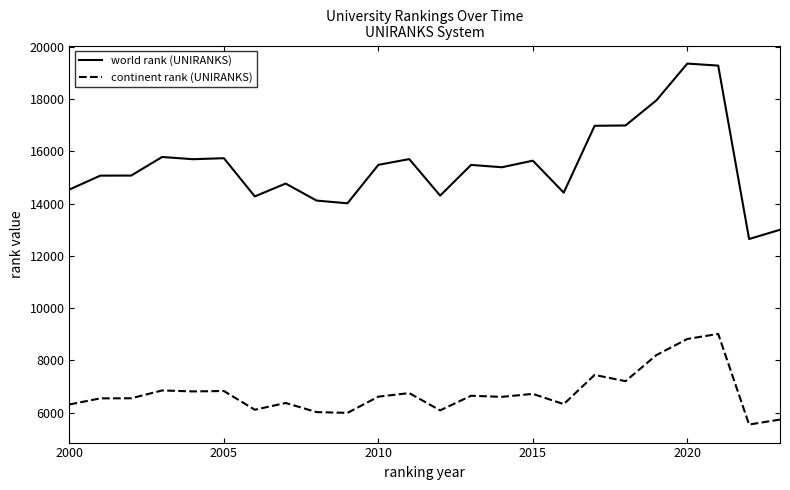

What is the difference between the maximum and minimum values in the continent rank (UNIRANKS) series?

3469